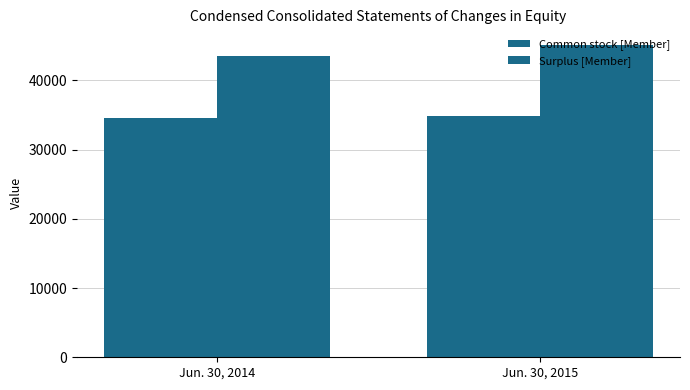

The value of Surplus [Member] at Jun. 30, 2015 is 45102. True or false?

True